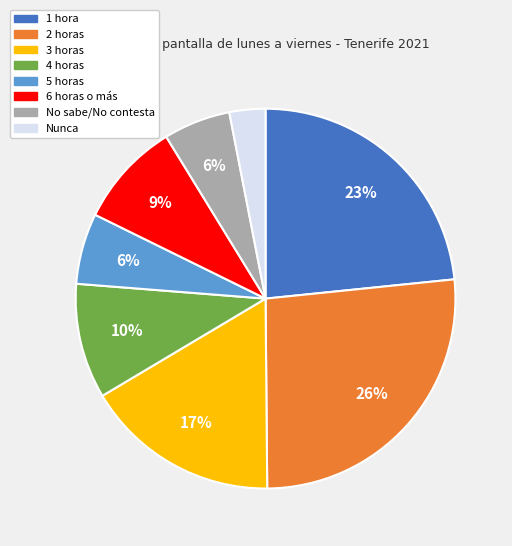

How many segments does this pie chart have?

8